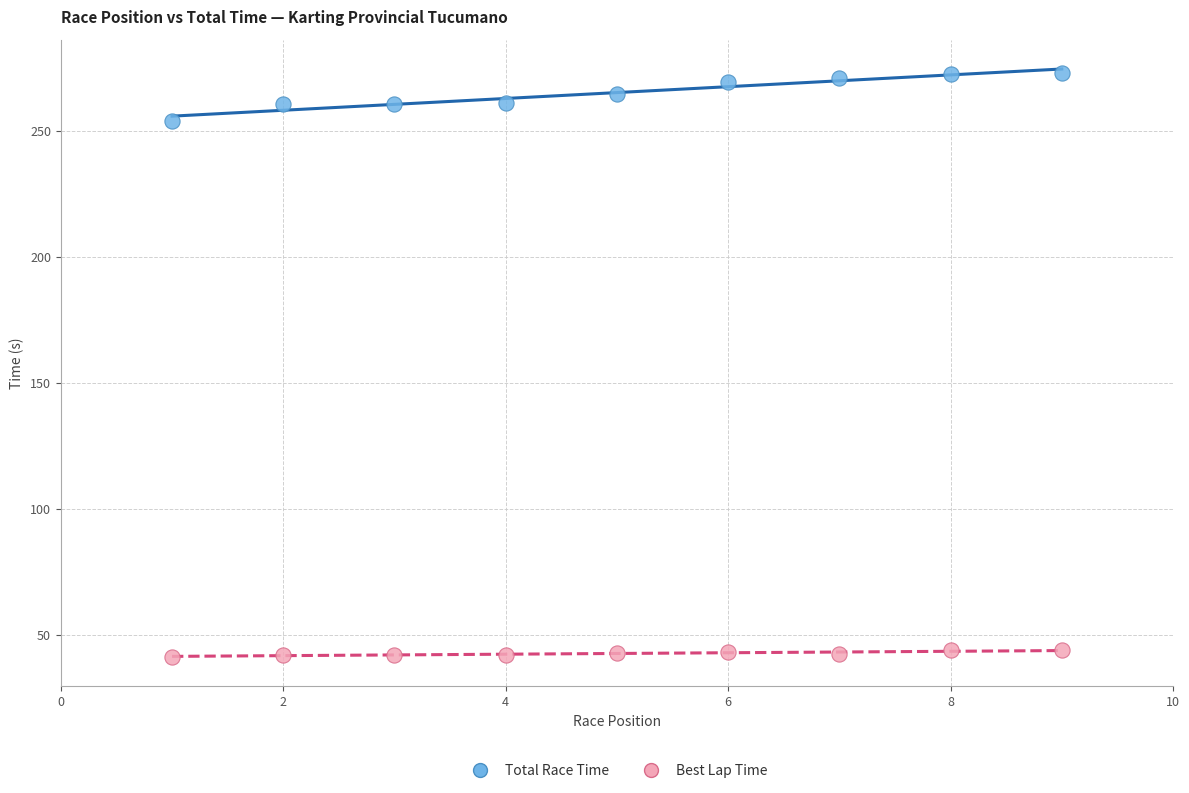

Which series contains the lowest Y value?

Best Lap Time